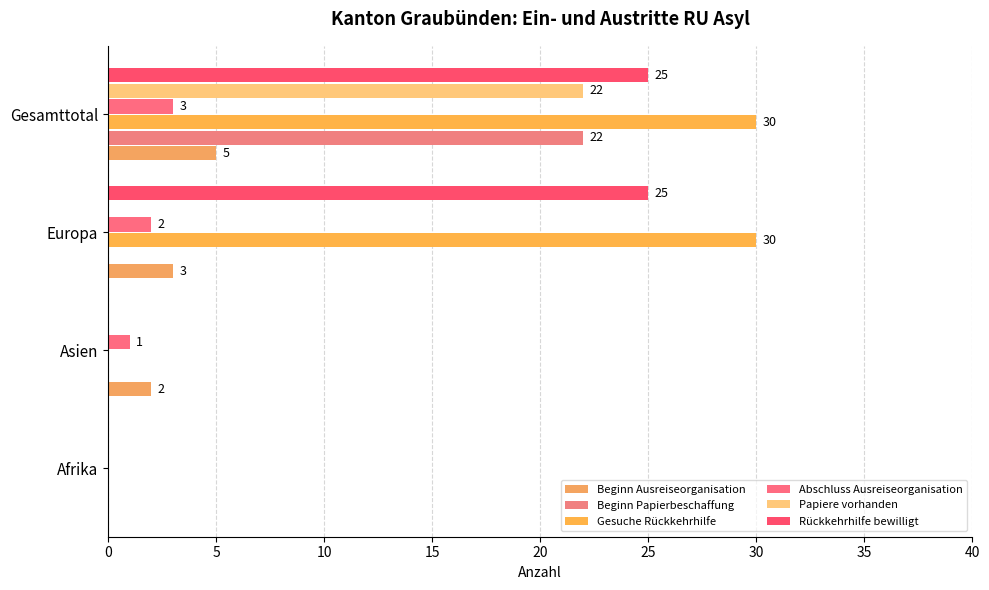

What are all the series names shown in the legend?

Beginn Ausreiseorganisation, Beginn Papierbeschaffung, Gesuche Rückkehrhilfe, Abschluss Ausreiseorganisation, Papiere vorhanden, Rückkehrhilfe bewilligt